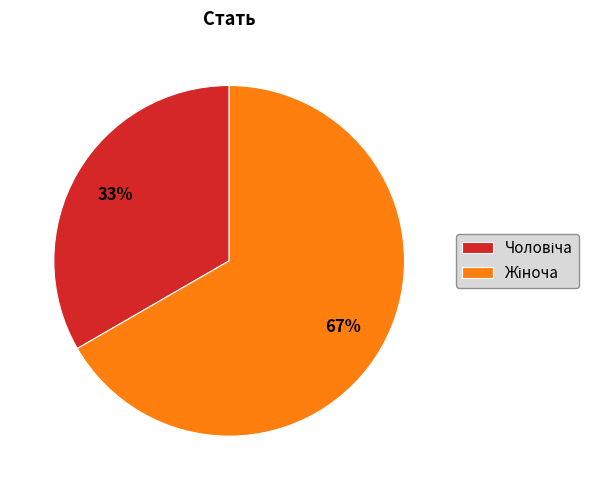

Is there any slice that represents more than half of the pie?

Yes